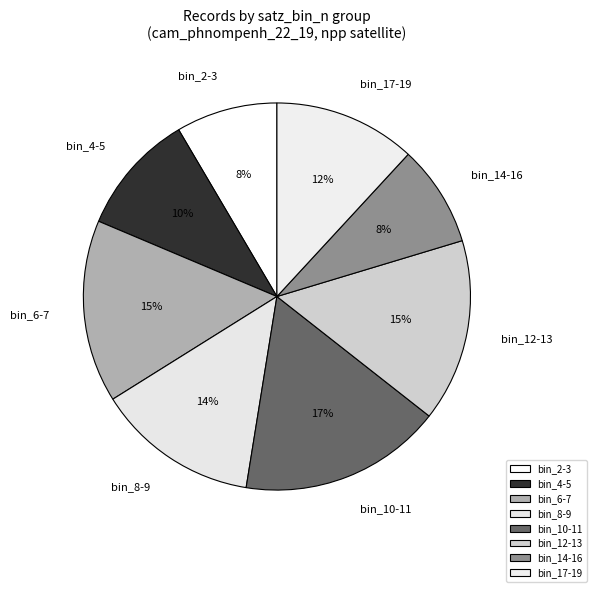

Is it true that bin_17-19 is 12% of the pie?

True